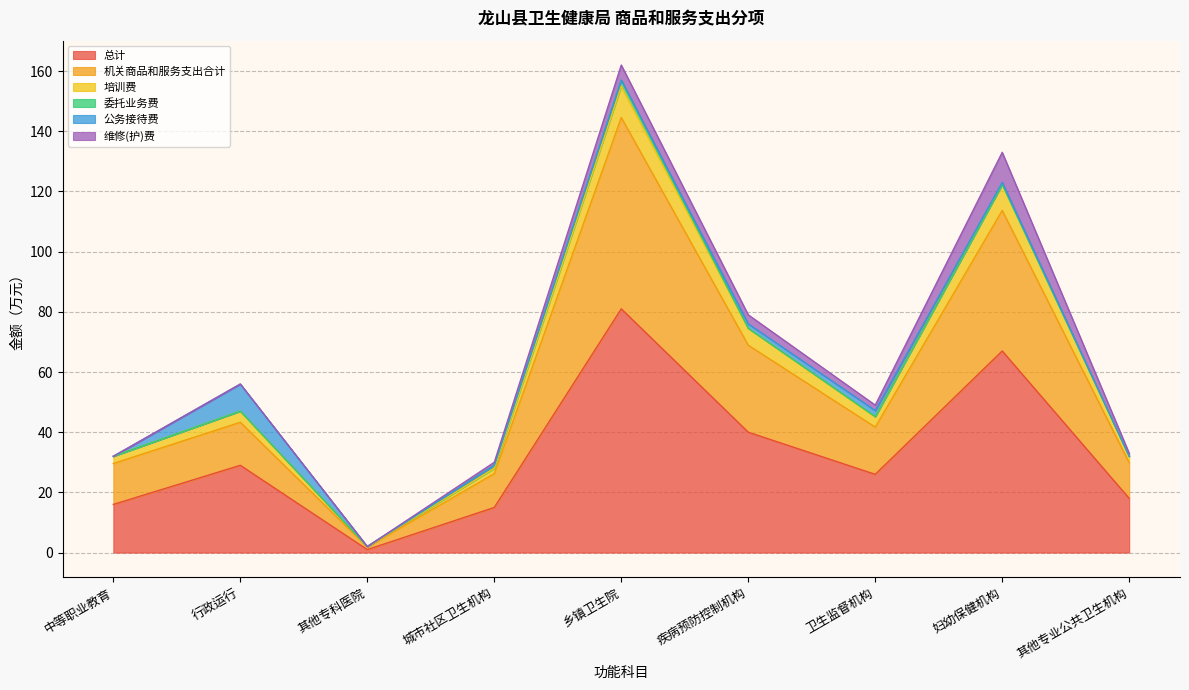

What is the label of the 7th point from the left?

卫生监督机构